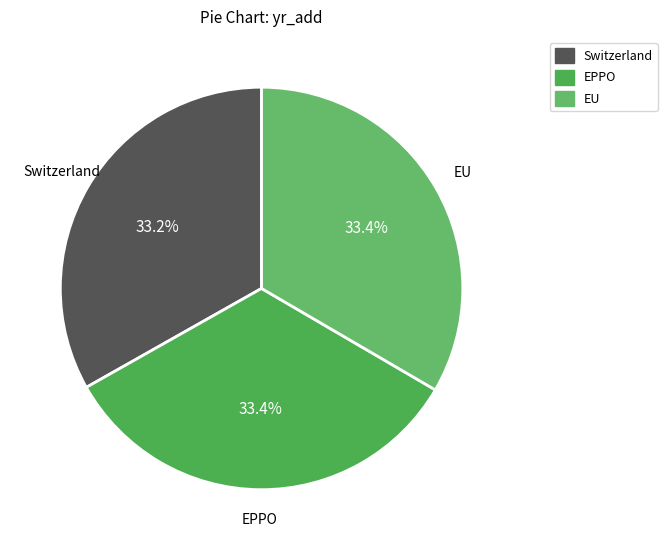

The EPPO slice represents 33% of the pie. True or false?

True